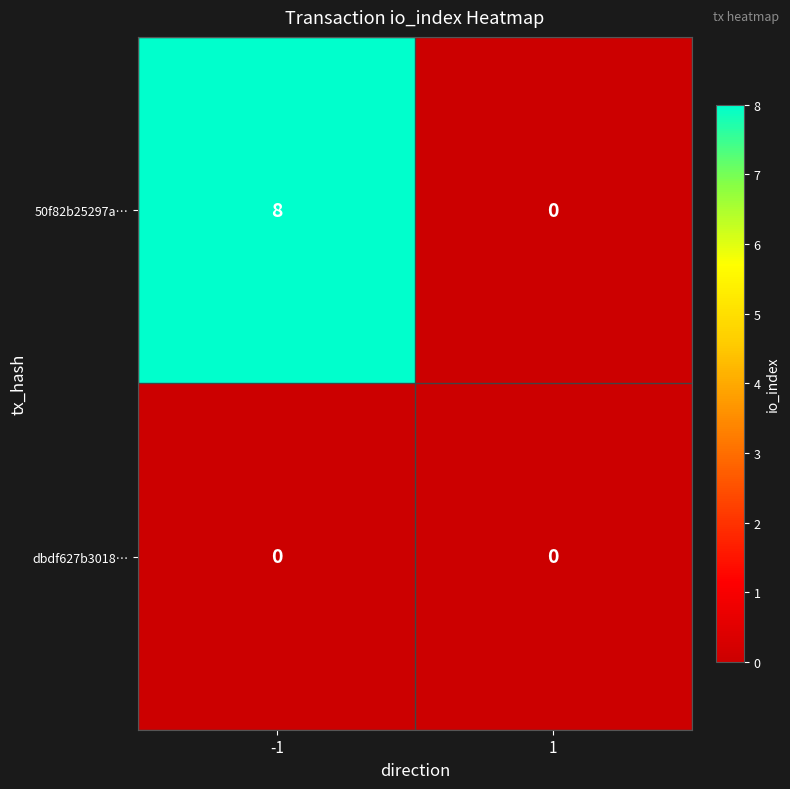

What is the sum of all 50f82b25297a… values?

8